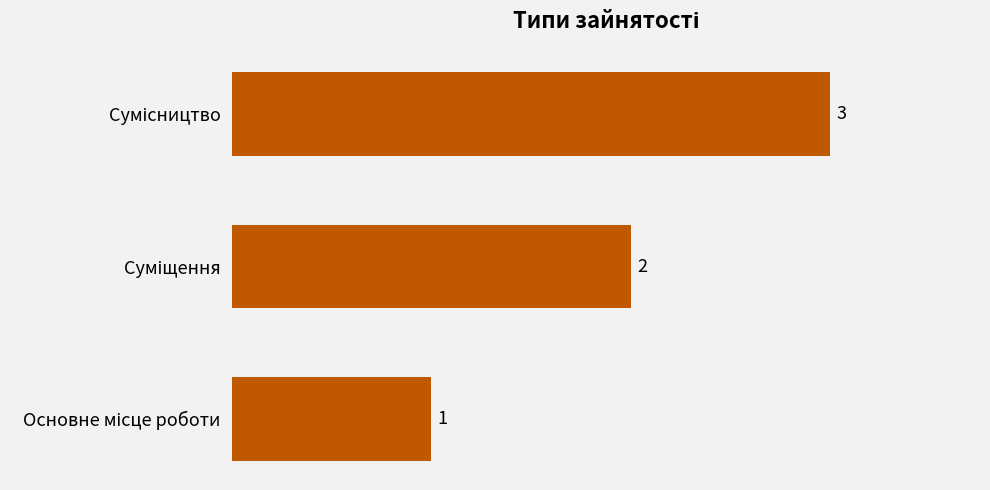

What is the sum of all values?

6